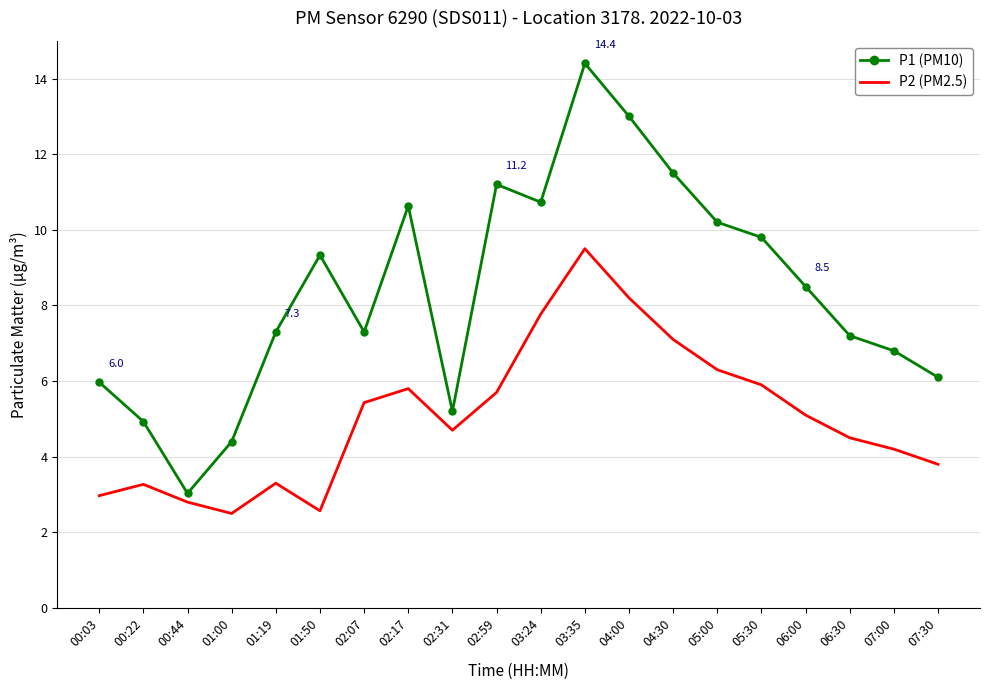

Rank the series by their average value, from lowest to highest.

P2 (PM2.5), P1 (PM10)